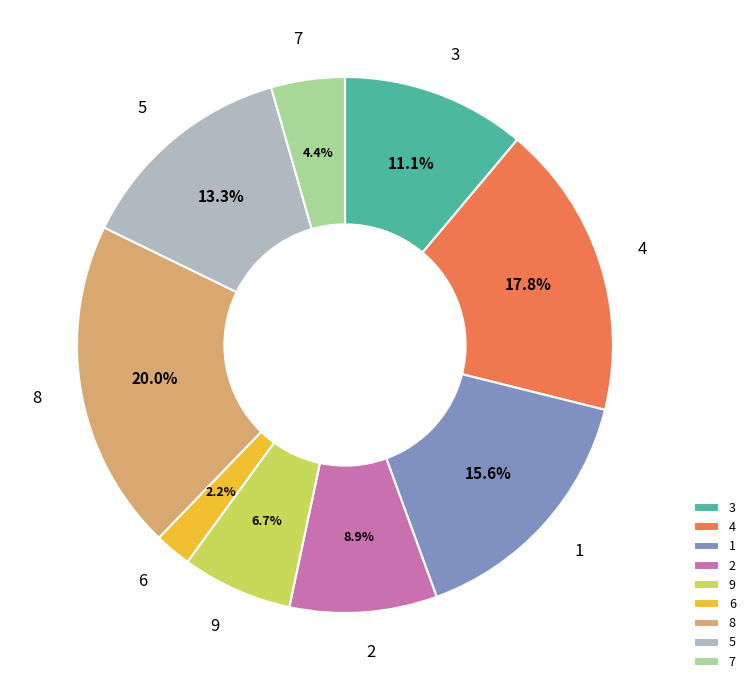

What is the ratio of the value at 5 to the value at 1?

0.9